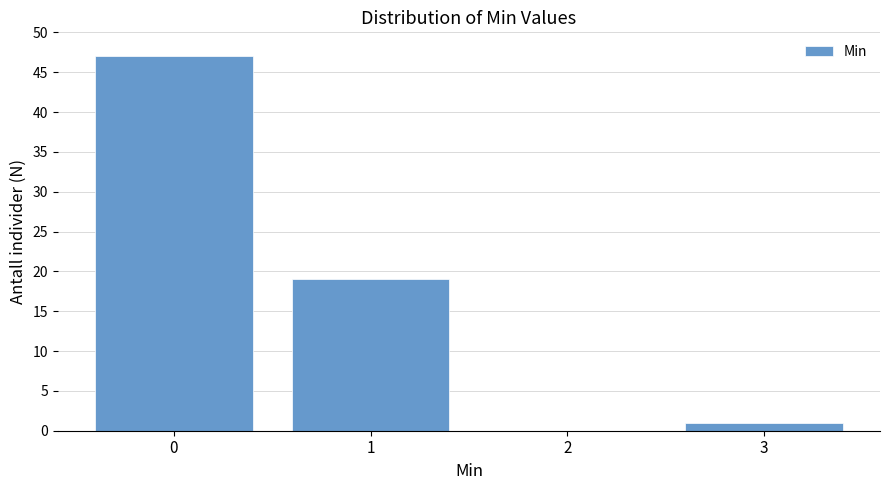

Reading left to right, extract all data points from this chart.

0=47	1=19	2=0	3=1